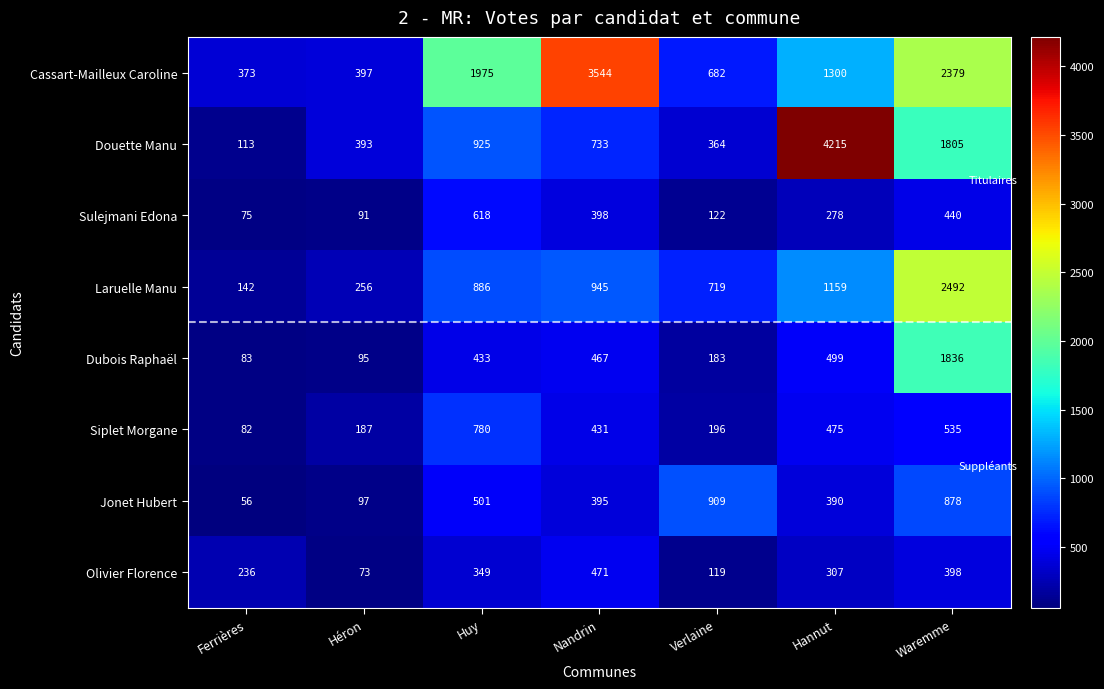

Is it true that Sulejmani Edona equals 278 at Hannut?

True